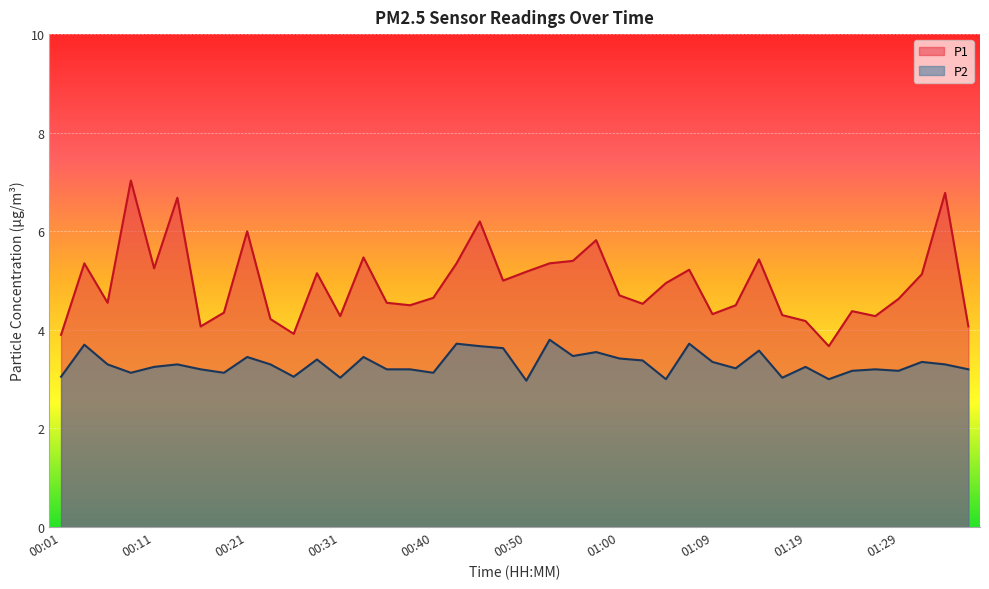

Reading left to right, transcribe all the data shown in this chart.

P1: 00:01=3.9	00:03=5.3	00:06=4.5	00:08=7.0	00:11=5.2	00:13=6.7	00:16=4.1	00:18=4.3	00:21=6.0	00:23=4.2	00:26=3.9	00:28=5.2	00:31=4.3	00:33=5.5	00:35=4.5	00:38=4.5	00:40=4.7	00:43=5.3	00:45=6.2	00:48=5.0	00:50=5.2	00:52=5.3	00:55=5.4	00:57=5.8	01:00=4.7	01:02=4.5	01:05=5.0	01:07=5.2	01:09=4.3	01:12=4.5	01:14=5.4	01:17=4.3	01:19=4.2	01:22=3.7	01:24=4.4	01:27=4.3	01:29=4.6	01:31=5.1	01:34=6.8	01:36=4.1
P2: 00:01=3.0	00:03=3.7	00:06=3.3	00:08=3.1	00:11=3.2	00:13=3.3	00:16=3.2	00:18=3.1	00:21=3.5	00:23=3.3	00:26=3.0	00:28=3.4	00:31=3.0	00:33=3.5	00:35=3.2	00:38=3.2	00:40=3.1	00:43=3.7	00:45=3.7	00:48=3.6	00:50=3.0	00:52=3.8	00:55=3.5	00:57=3.5	01:00=3.4	01:02=3.4	01:05=3.0	01:07=3.7	01:09=3.4	01:12=3.2	01:14=3.6	01:17=3.0	01:19=3.2	01:22=3.0	01:24=3.2	01:27=3.2	01:29=3.2	01:31=3.4	01:34=3.3	01:36=3.2